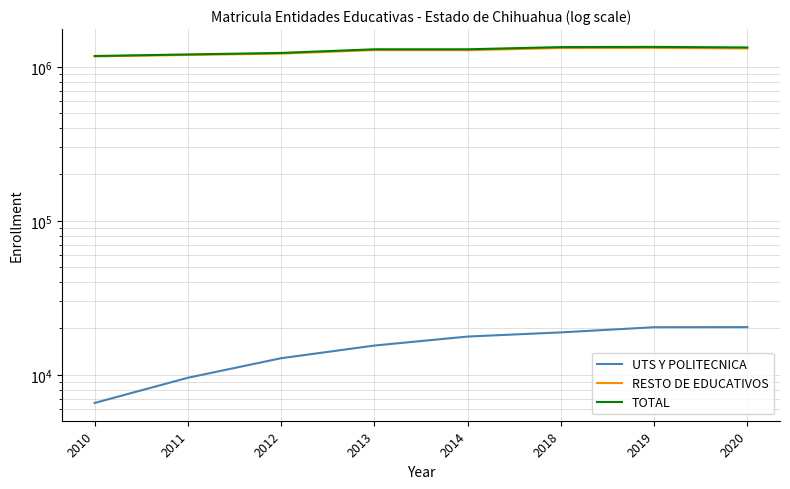

Does the chart display data point markers on the line(s)?

No